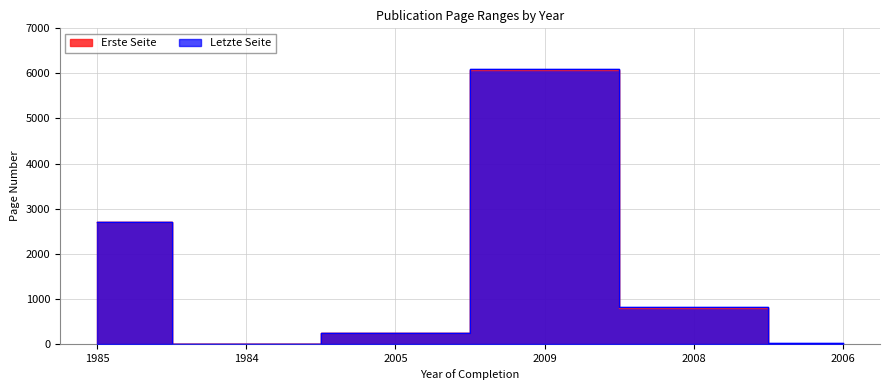

Which category has the lowest value across all series?

1984